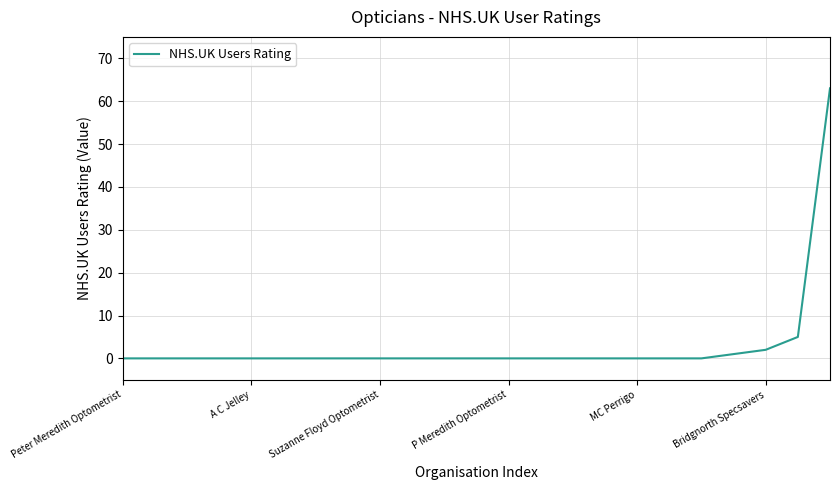

How many lines are shown in the chart?

1